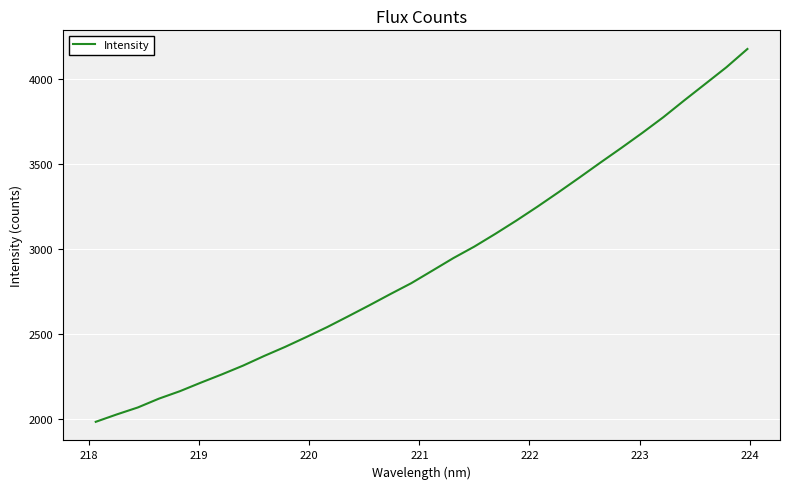

What is the maximum value shown in the chart?

4176.7